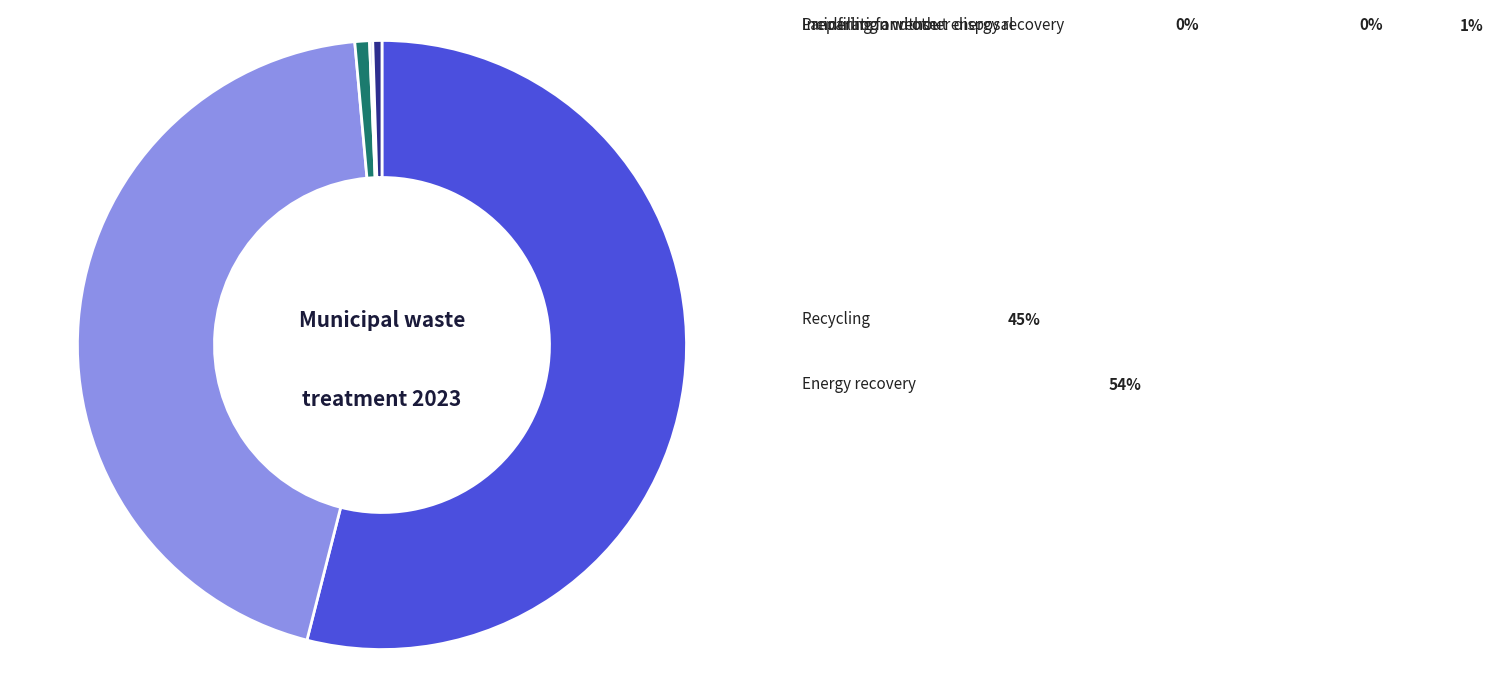

Rank the categories by value from lowest to highest.

Preparing for reuse, Landfilling and other disposal, Incineration without energy recovery, Recycling, Energy recovery